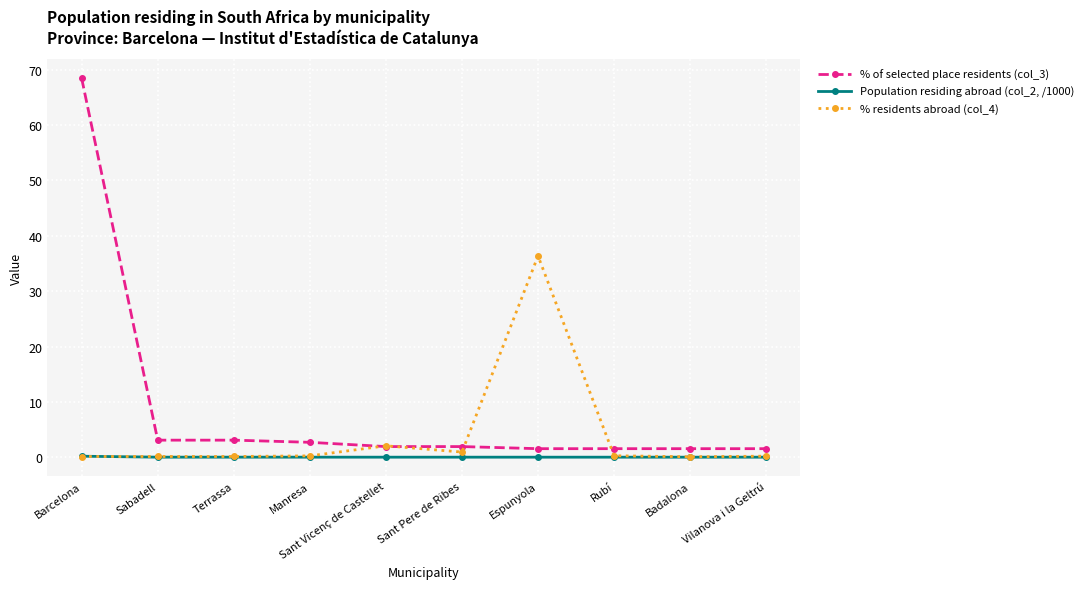

At which label is % residents abroad (col_4) closest to 18?

Sant Vicenç de Castellet